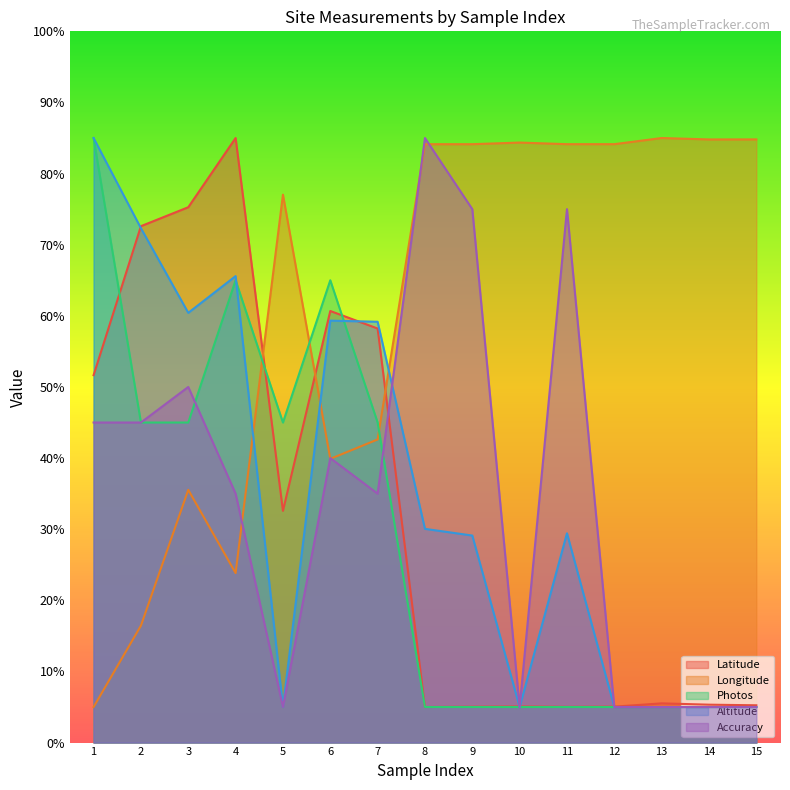

Reading left to right, list all the values displayed in this chart.

Latitude: 1=51.7	2=72.6	3=75.3	4=85.0	5=32.6	6=60.7	7=58.2	8=5.0	9=5.0	10=5.1	11=5.0	12=5.1	13=5.5	14=5.3	15=5.2
Longitude: 1=5.0	2=16.4	3=35.5	4=23.8	5=77.0	6=39.9	7=42.6	8=84.1	9=84.1	10=84.4	11=84.1	12=84.1	13=85.0	14=84.8	15=84.8
Photos: 1=85.0	2=45.0	3=45.0	4=65.0	5=45.0	6=65.0	7=45.0	8=5.0	9=5.0	10=5.0	11=5.0	12=5.0	13=5.0	14=5.0	15=5.0
Altitude: 1=85.0	2=72.3	3=60.4	4=65.6	5=5.0	6=59.3	7=59.2	8=30.0	9=29.1	10=5.0	11=29.4	12=5.0	13=5.0	14=5.0	15=5.0
Accuracy: 1=45.0	2=45.0	3=50.0	4=35.0	5=5.0	6=40.0	7=35.0	8=85.0	9=75.0	10=5.0	11=75.0	12=5.0	13=5.0	14=5.0	15=5.0